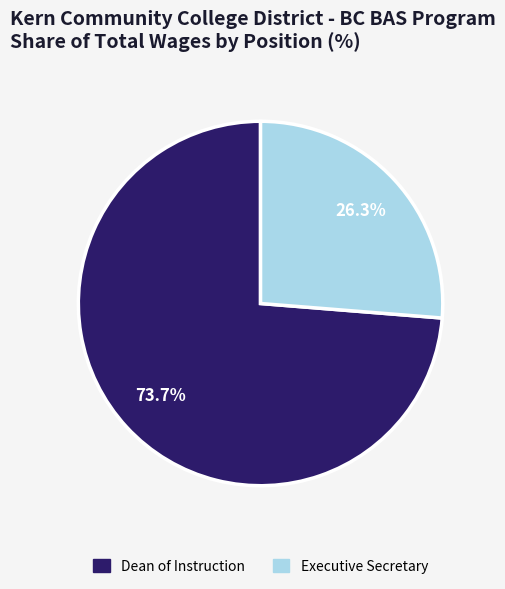

How many slices are in this pie chart?

2